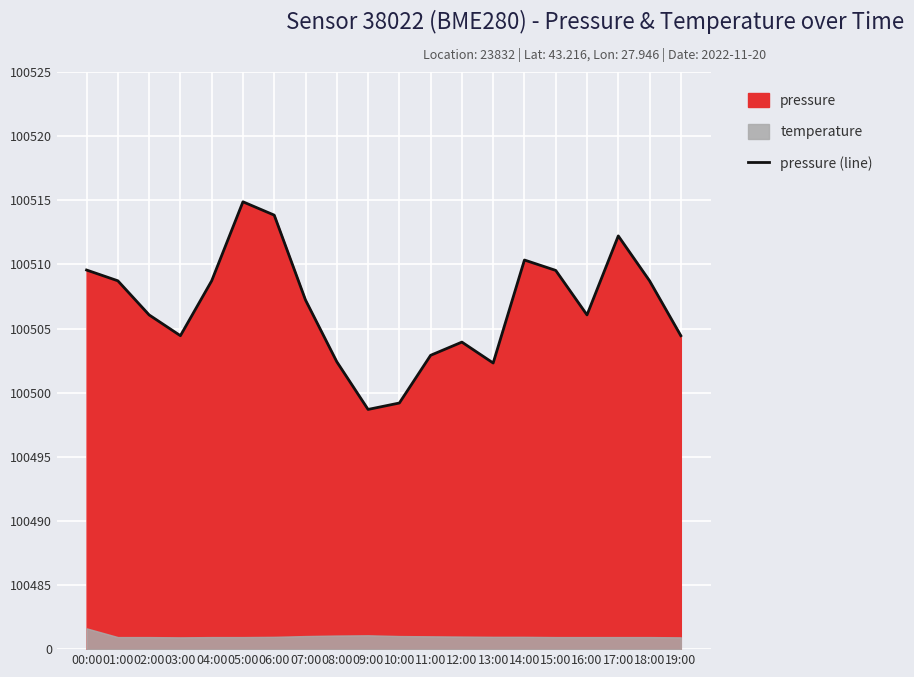

What is the sum of all values?

534.2